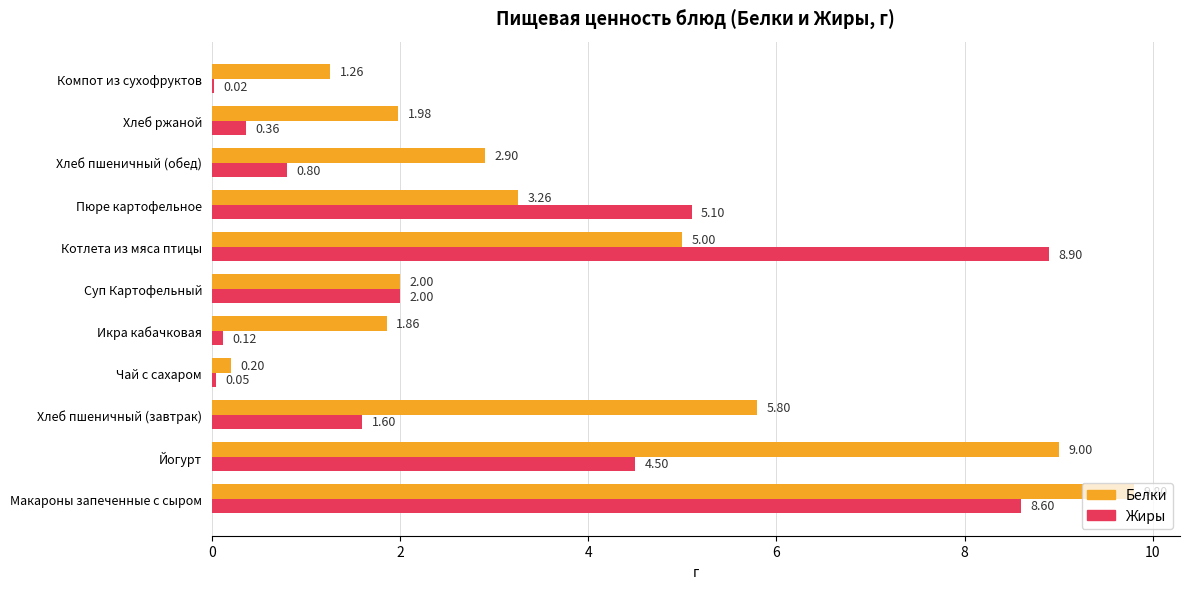

What is the sum of all Белки values?

43.1